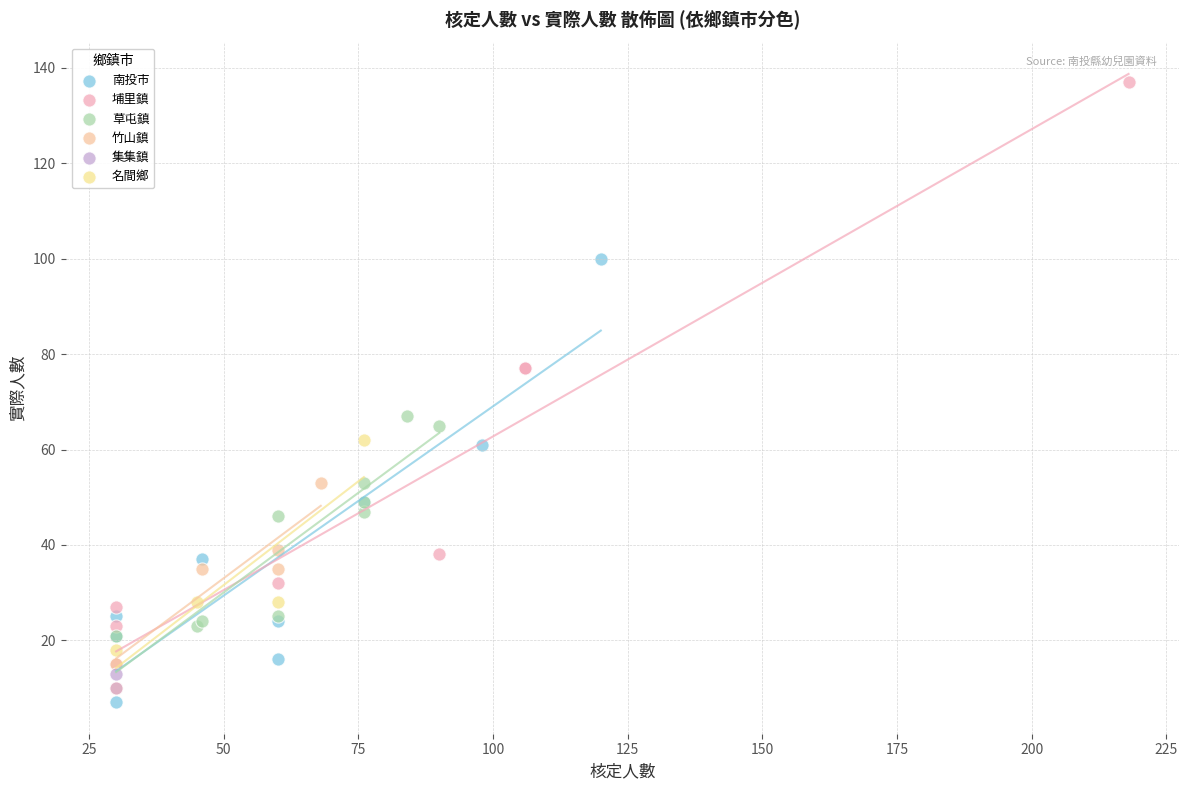

What are all the series names shown in the legend?

南投市, 埔里鎮, 草屯鎮, 竹山鎮, 集集鎮, 名間鄉